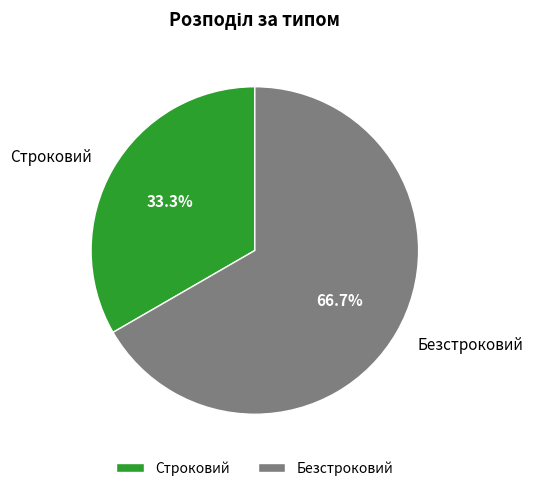

To the nearest percent, what percentage of the pie is Безстроковий?

67%